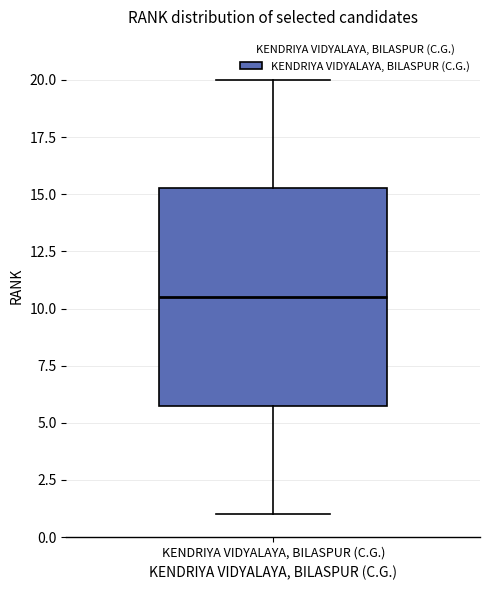

Transcribe this box plot: give where the median line is, the range the box spans, and where the two whiskers end, as read against the y-axis. The values are not printed on the chart, so give them approximately, as read against the axis.

median 10.5, box 6.0 to 15.5, whiskers 1.0 to 20.0